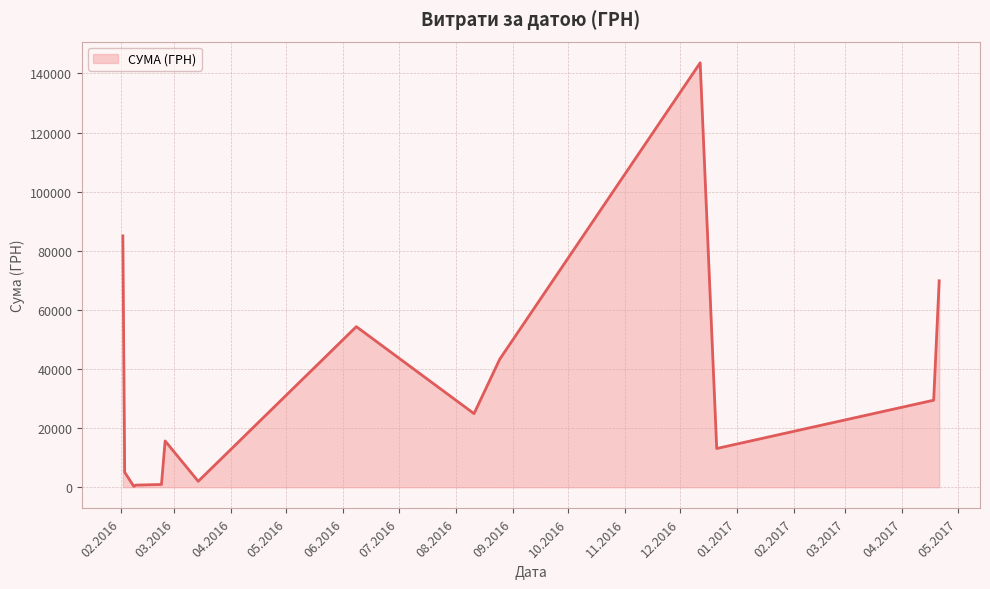

Does the chart have visible grid lines?

Yes